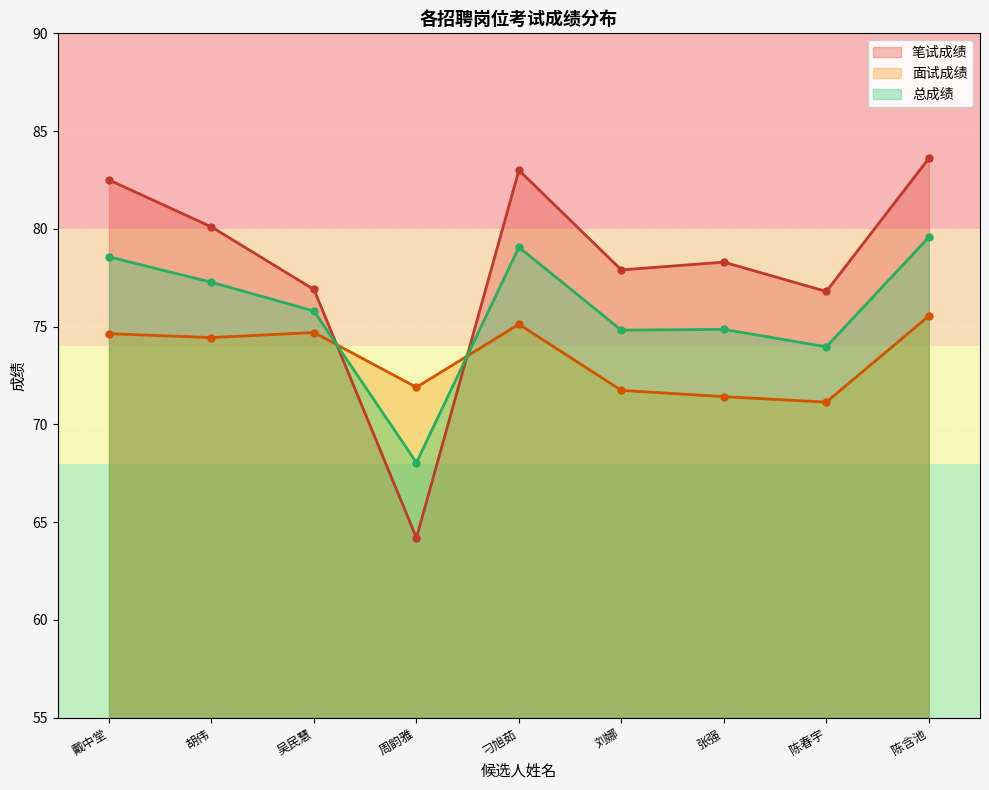

True or false: 总成绩 has a value of 133.3 at 陈含池.

False